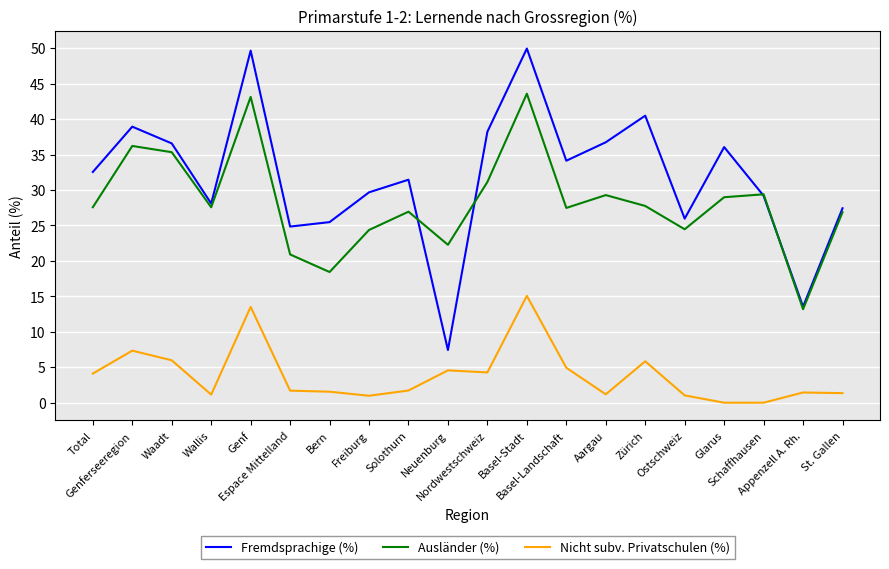

What are all the series names shown in the legend?

Fremdsprachige (%), Ausländer (%), Nicht subv. Privatschulen (%)